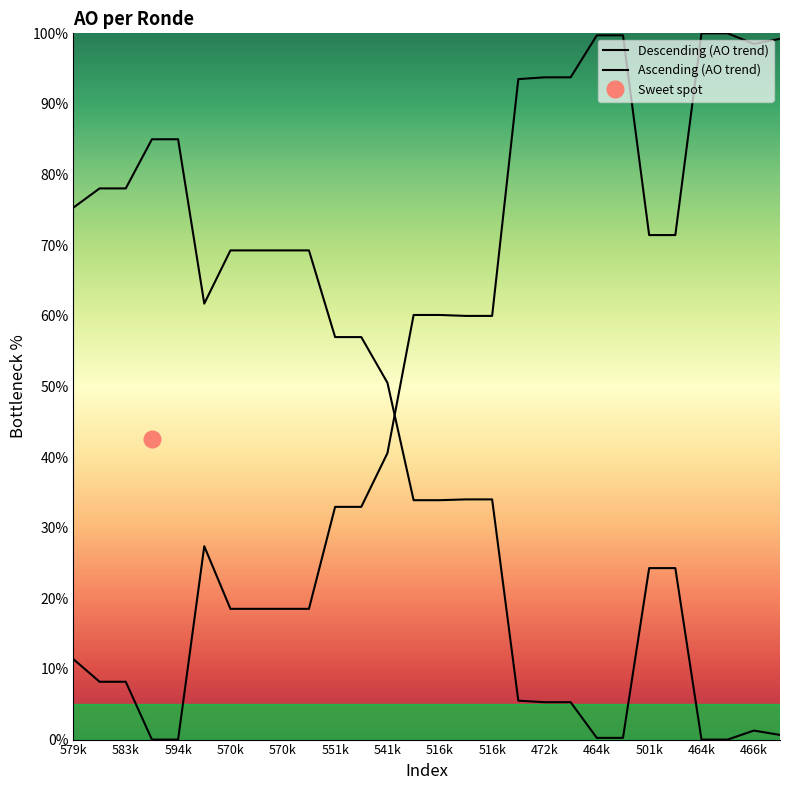

Is it true that the value at 2021 Opmaak goedgekeurd is 106.9?

False